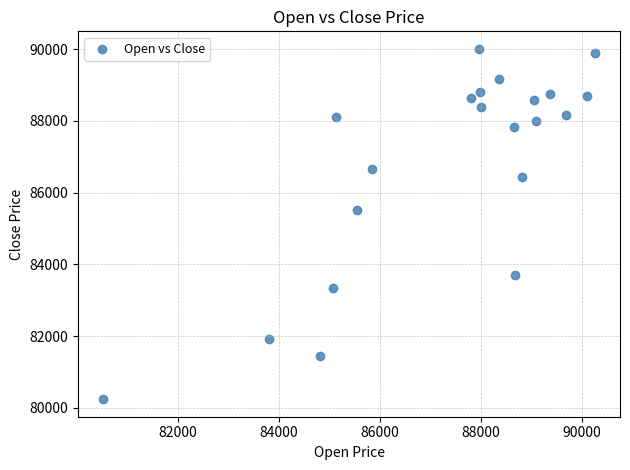

What Y value in the scatter plot is closest to 85125?

85510